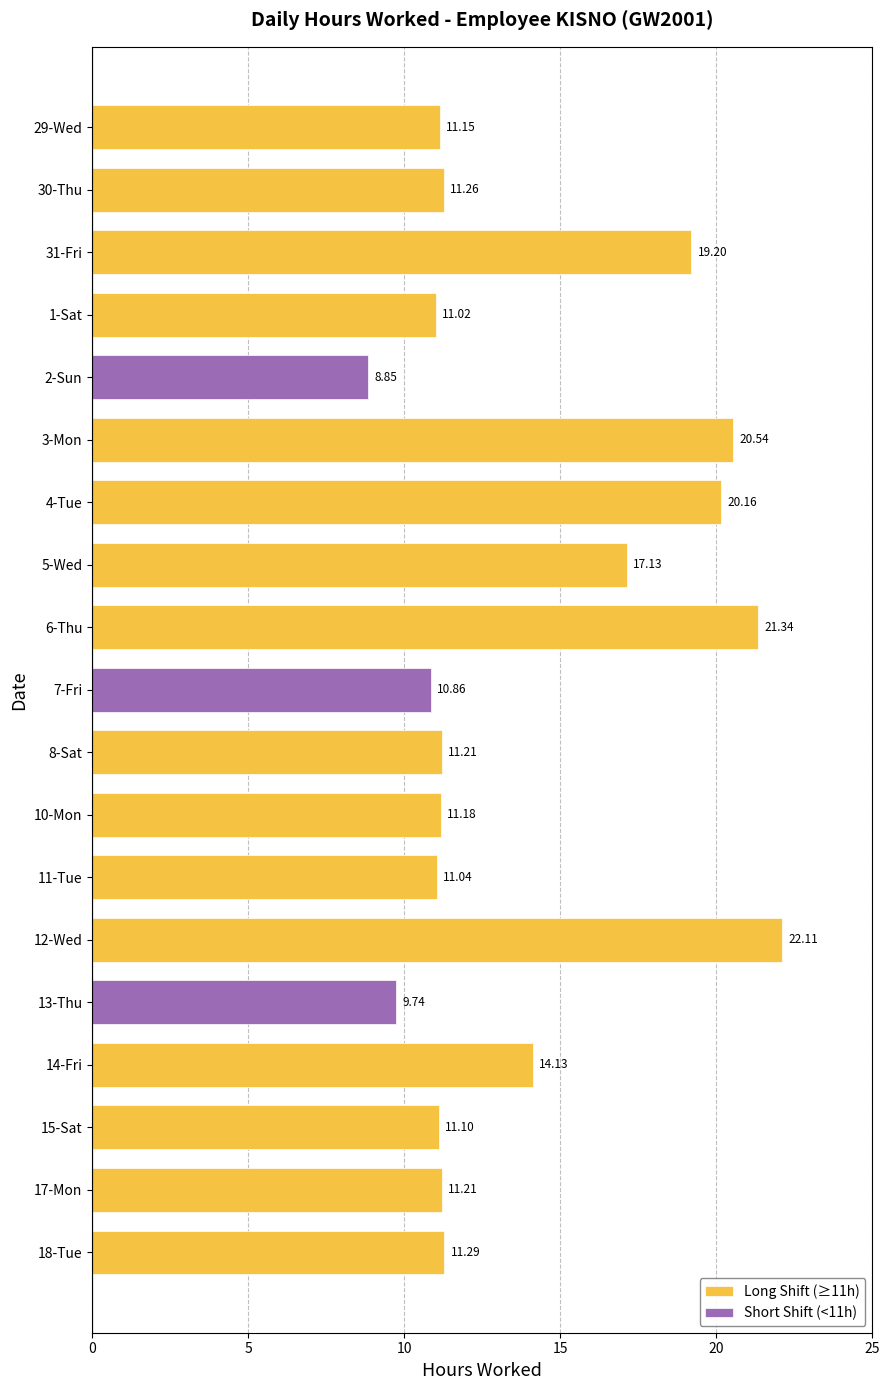

What is the difference between the highest and lowest values at 29-Wed?

11.2